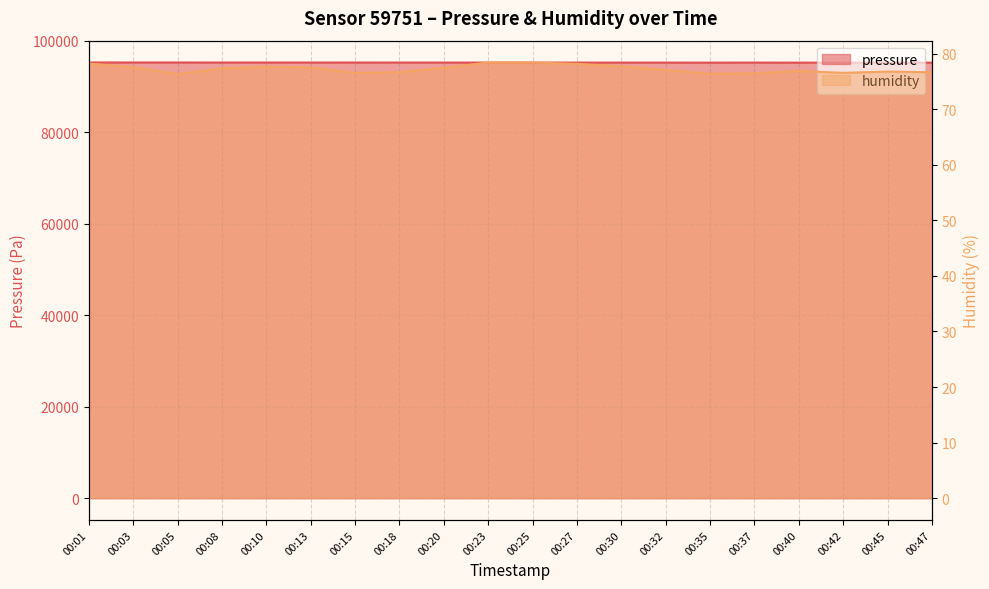

Reading left to right, extract all data points from this chart.

pressure: 95246.2	95241.1	95239.9	95232.0	95232.5	95229.1	95230.8	95227.6	95225.9	95220.6	95217.6	95218.4	95218.4	95215.9	95212.2	95216.4	95211.6	95207.7	95209.5	95211.6
humidity: 78.2	77.5	76.3	77.3	77.6	77.5	76.5	76.7	77.4	78.4	78.4	78.1	77.7	77.0	76.4	76.5	76.9	76.5	76.8	76.6